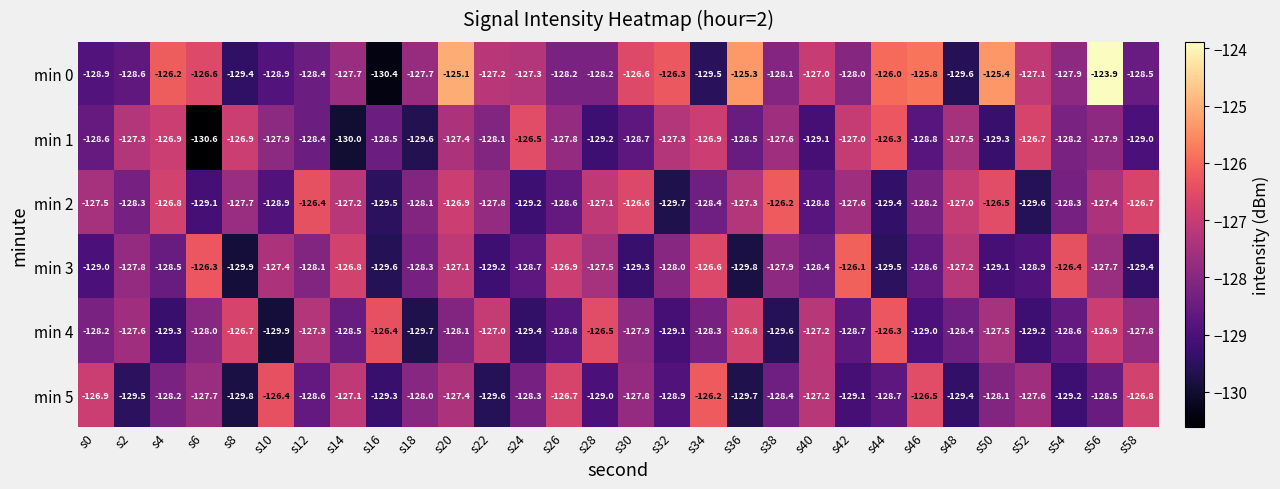

At which category is the sum across all series the highest?

s20